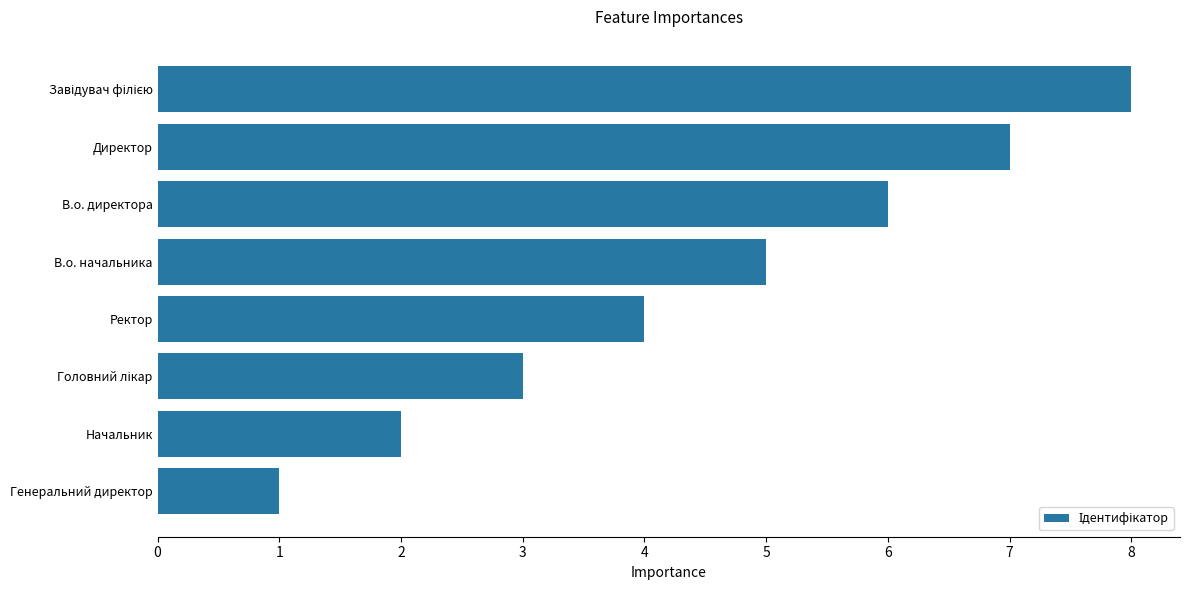

Where is the data nearest to the value 4?

Ректор